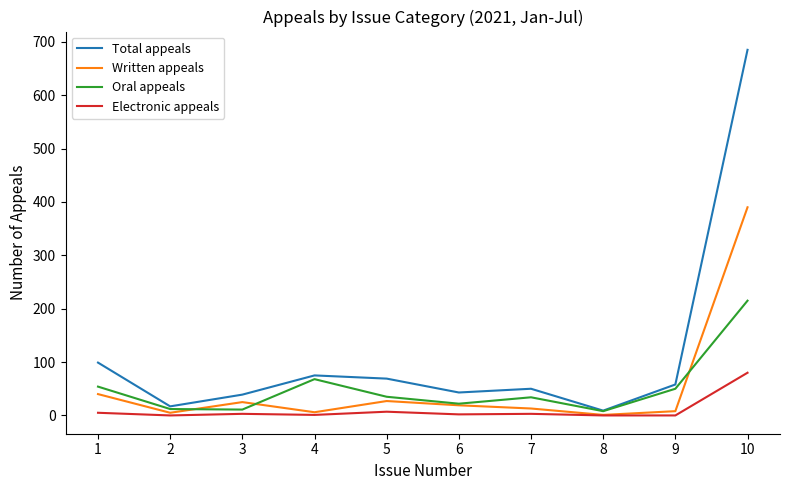

The value of Electronic appeals at 9 is -46. True or false?

False